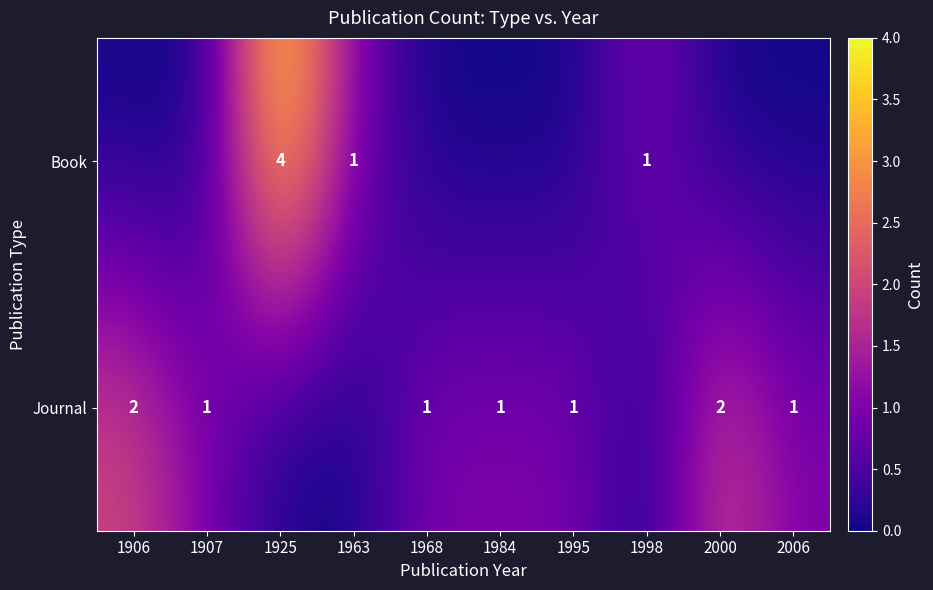

What is the sum of the Journal values at 1968 and 2000?

3